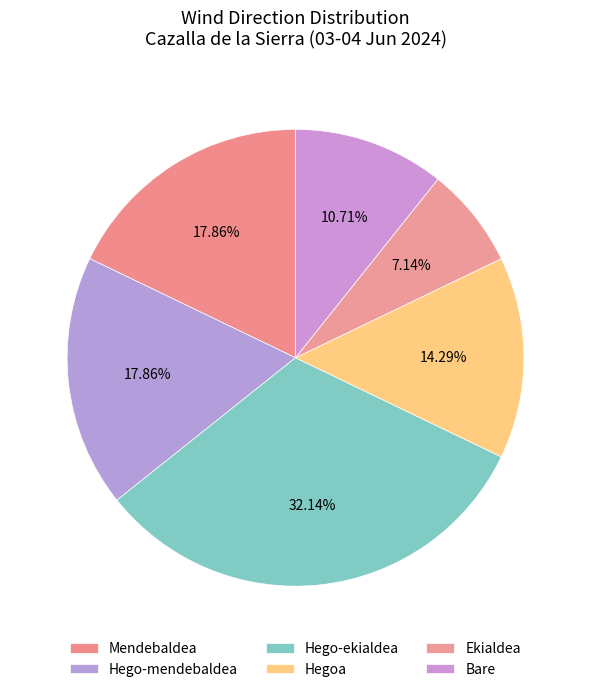

What is the ratio of the value at Hego-mendebaldea to the value at Bare?

1.7